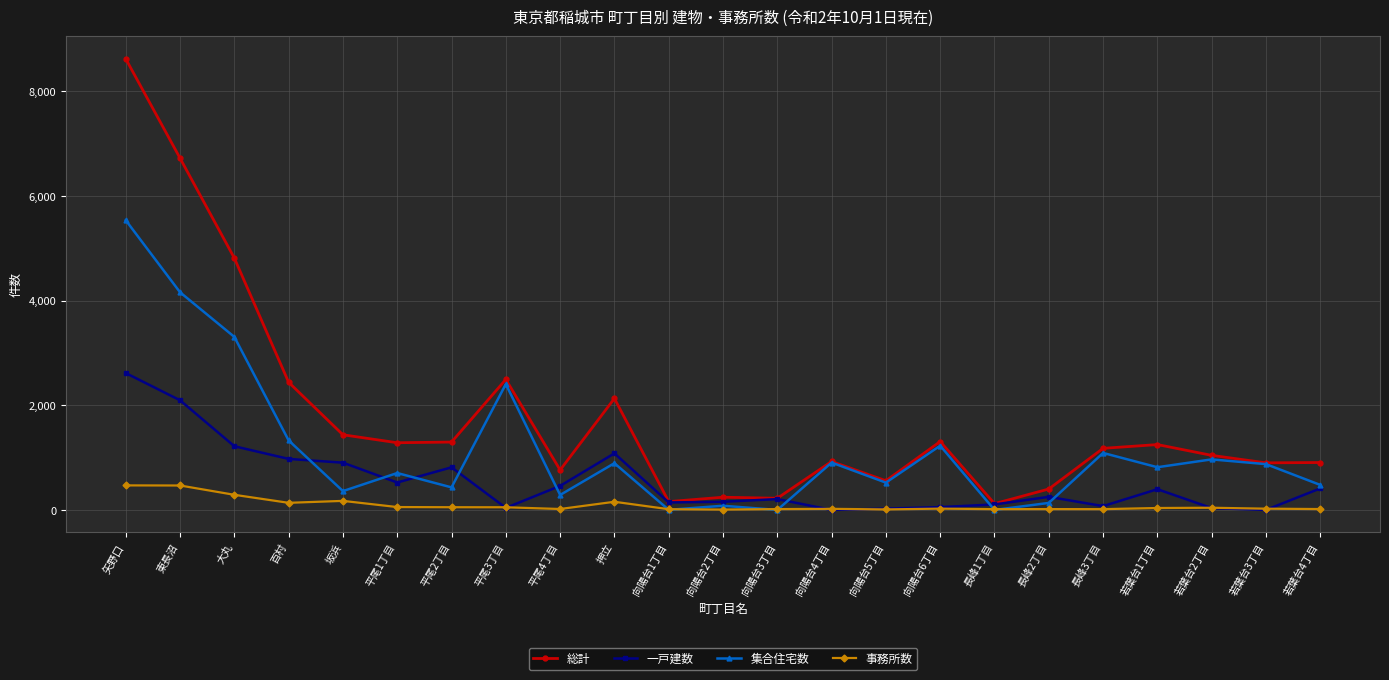

How many distinct data groups are displayed?

4